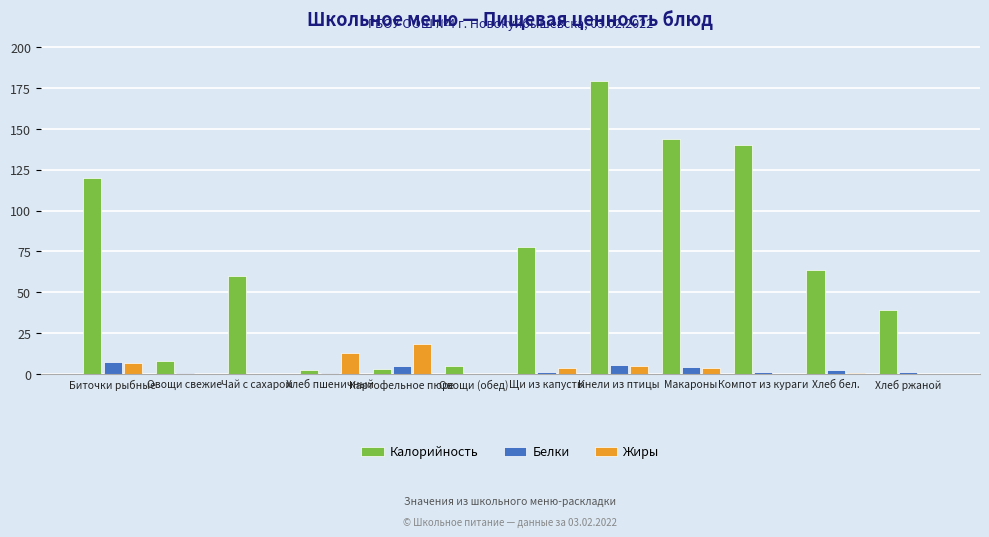

Is it true that Калорийность equals 140.2 at Компот из кураги?

True